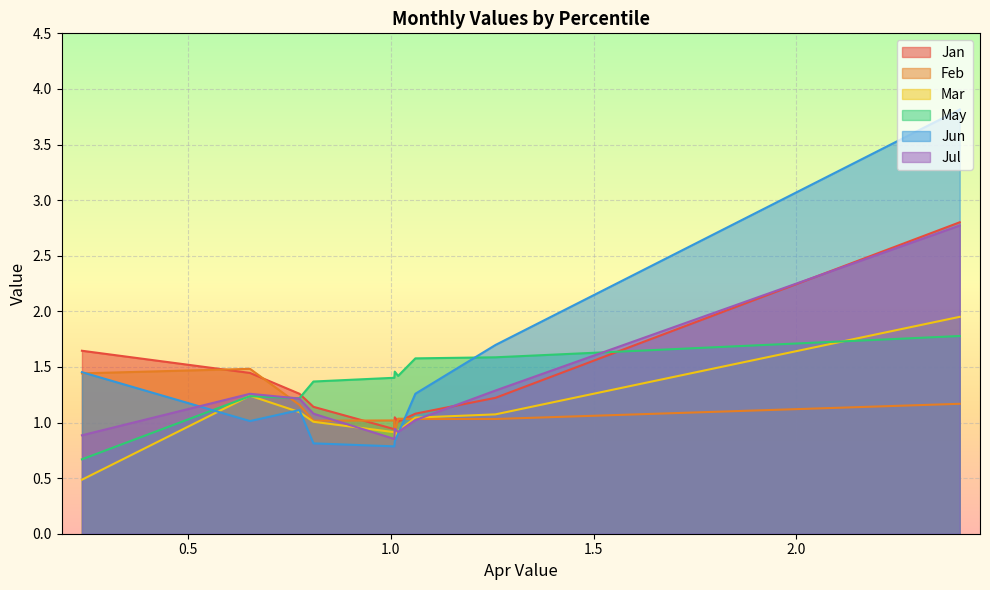

Is it true that Feb equals 0.9 at pct85?

False